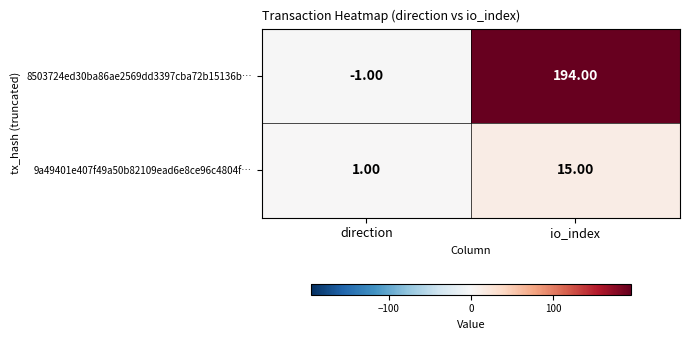

Between direction and io_index, which series saw the biggest shift?

8503724ed30ba86ae2569dd3397cba72b15136b…